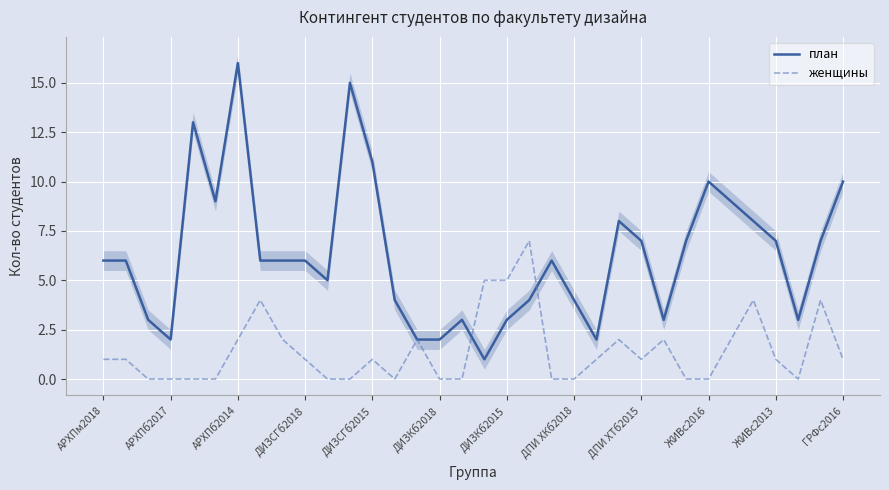

How many lines are shown in the chart?

2